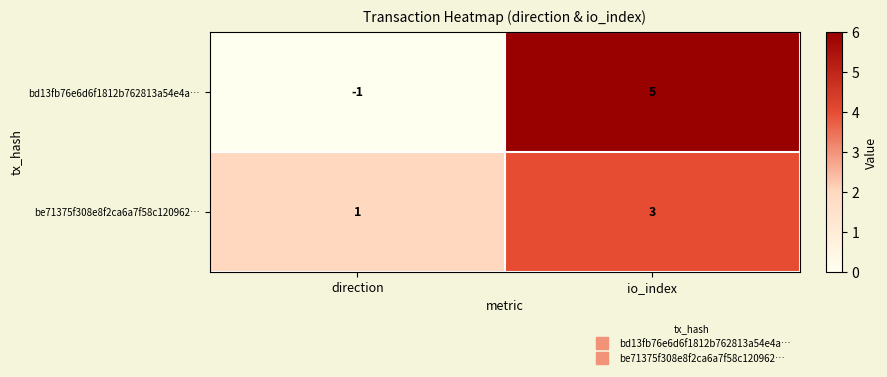

The value of be71375f308e8f2ca6a7f58c120962… at io_index is 3. True or false?

True